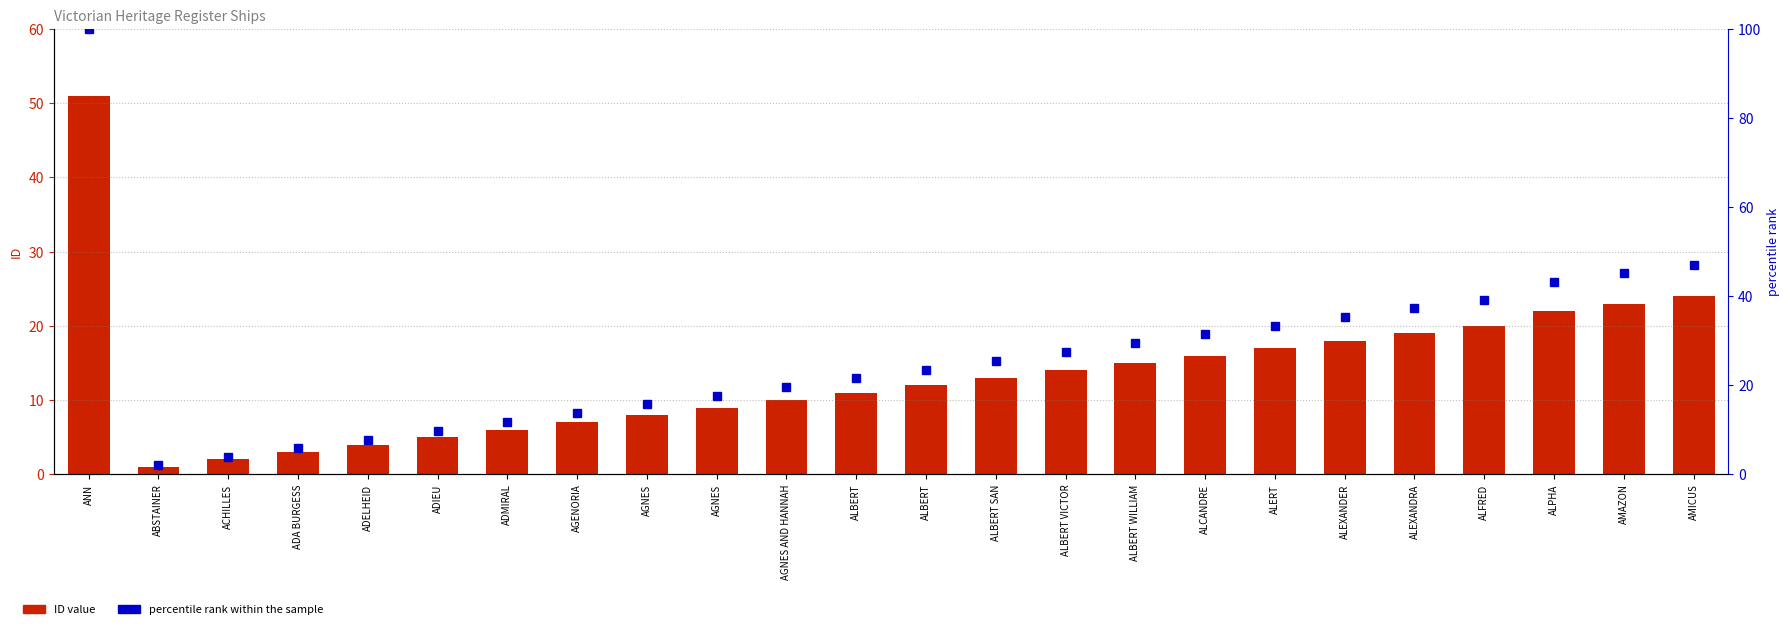

What is the difference between the maximum and minimum values in the percentile rank within the sample series?

98.0